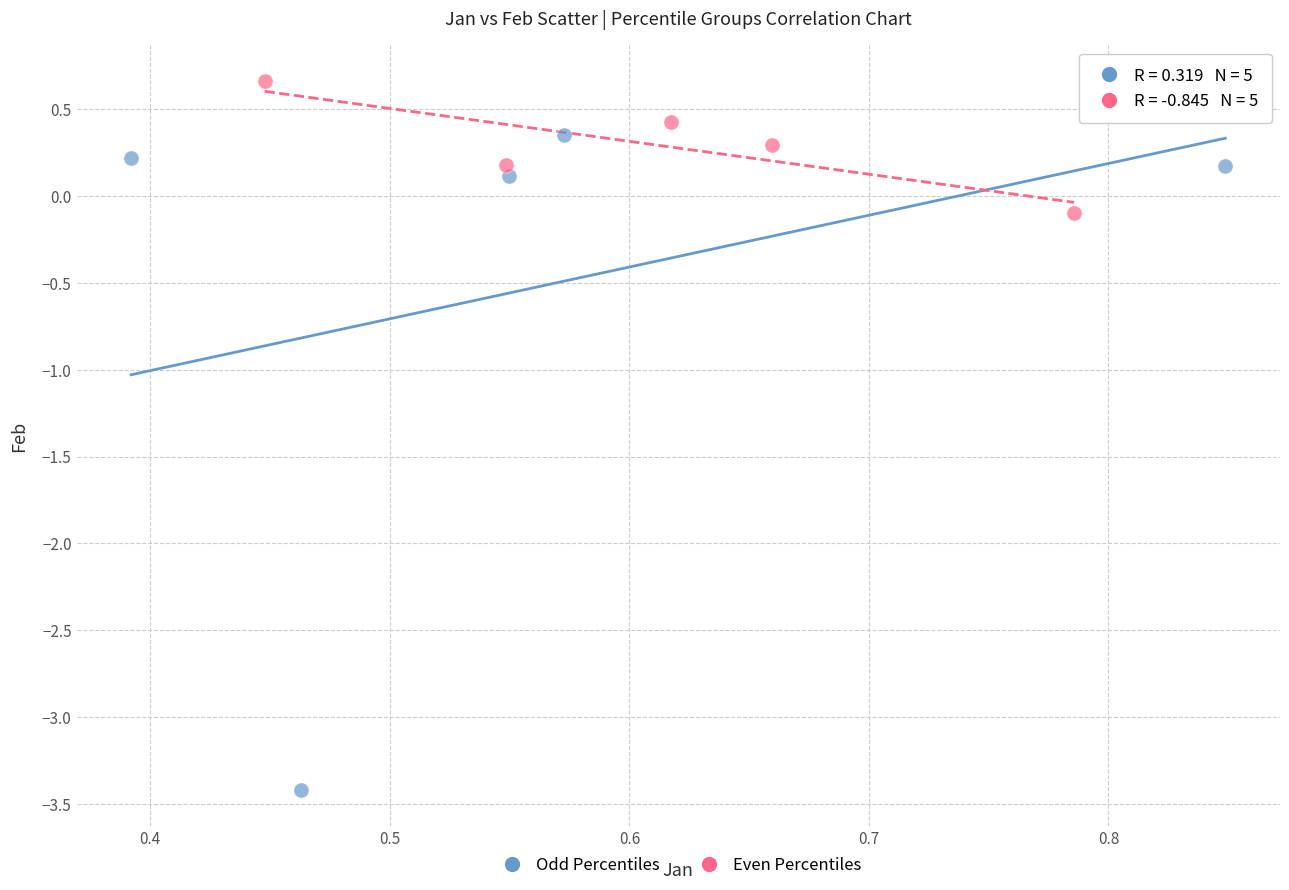

Which series reaches the minimum Y coordinate?

Odd Percentiles